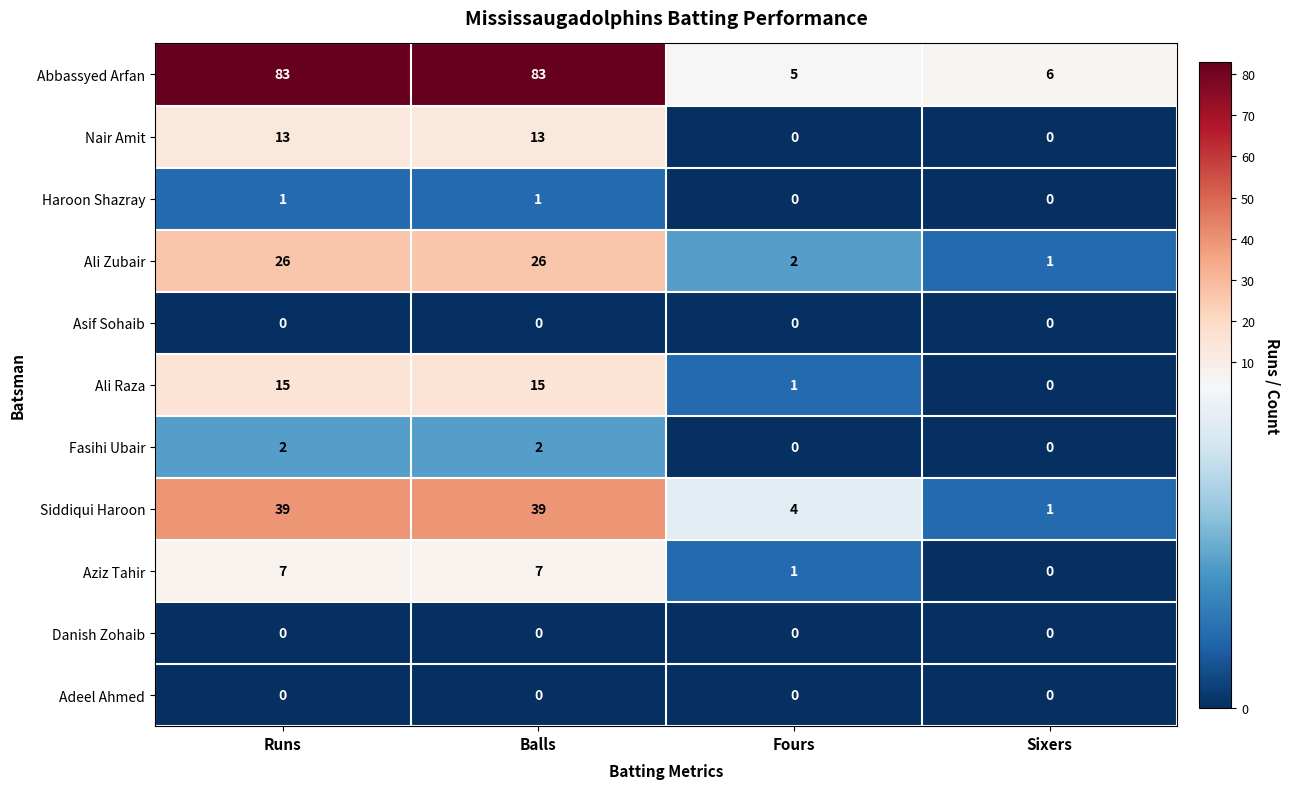

What is the total value across all series at Fours?

13